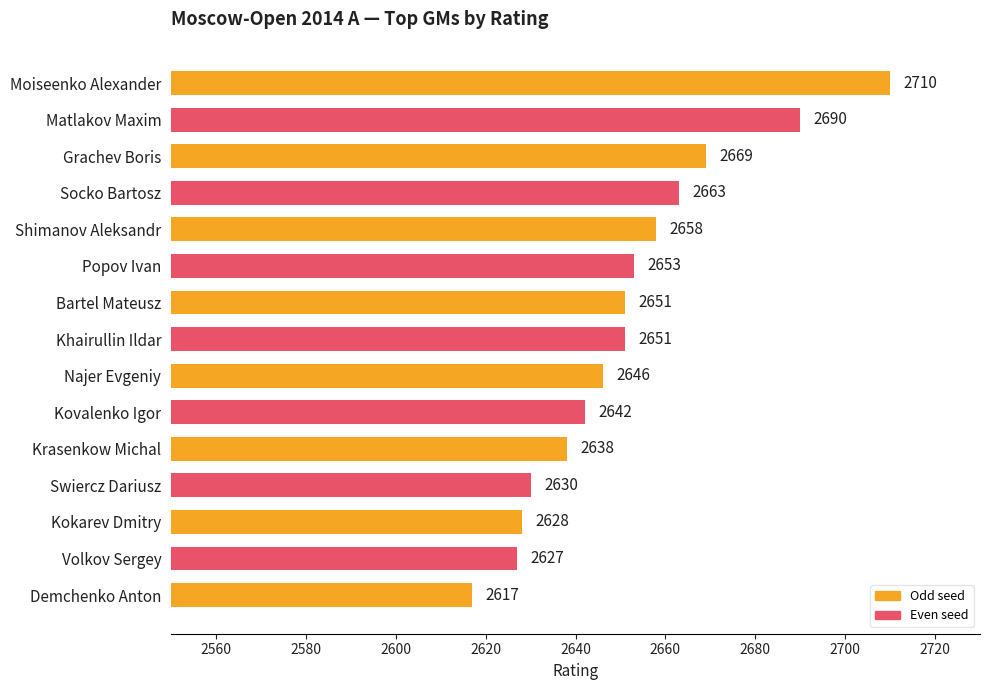

The chart shows a value of 2658 at Shimanov Aleksandr. True or false?

True